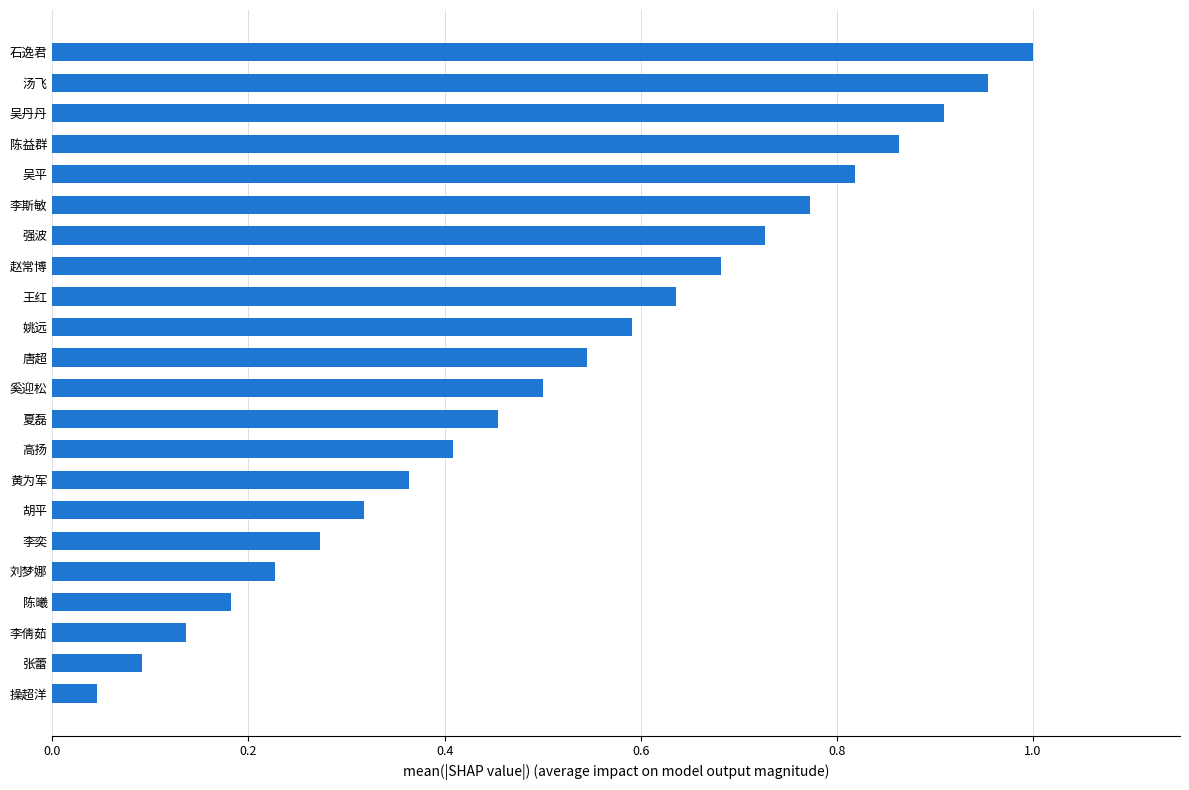

Which label corresponds to the smallest value in the chart?

操超洋